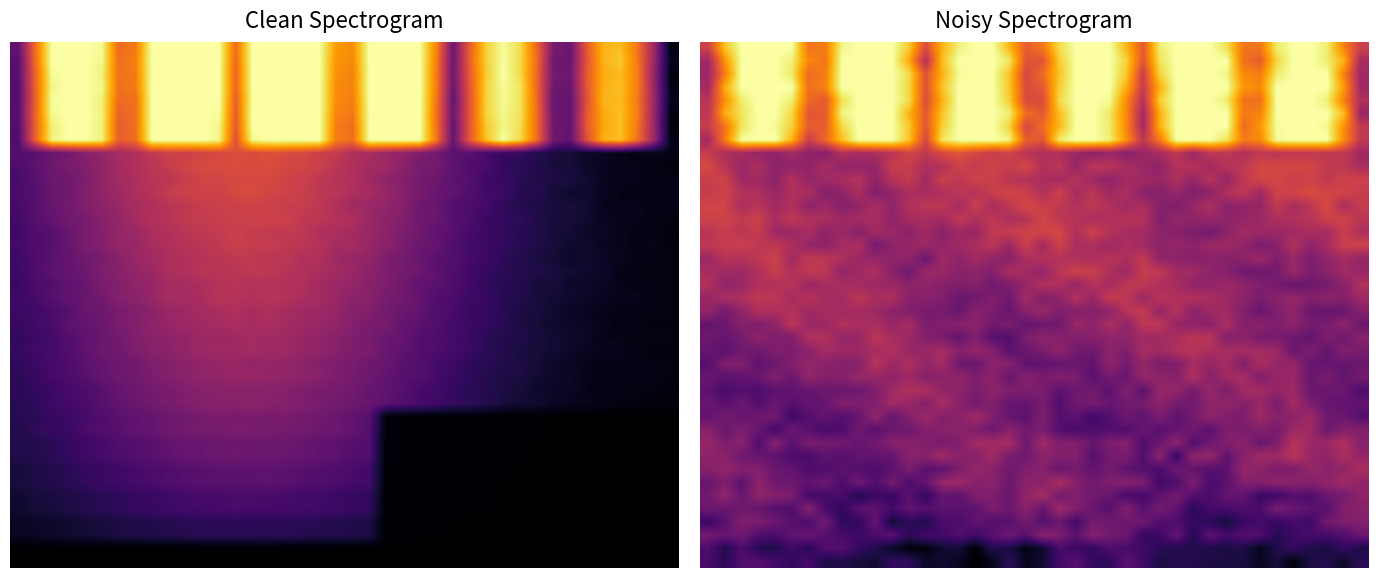

How many series are shown in this chart?

40